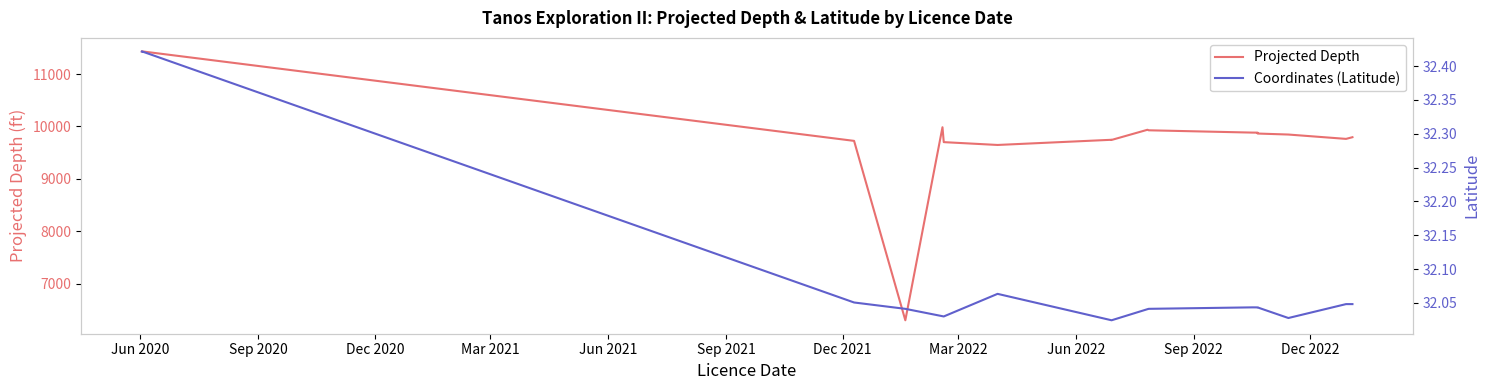

True or false: Projected Depth has more than 2 interior local peaks.

True